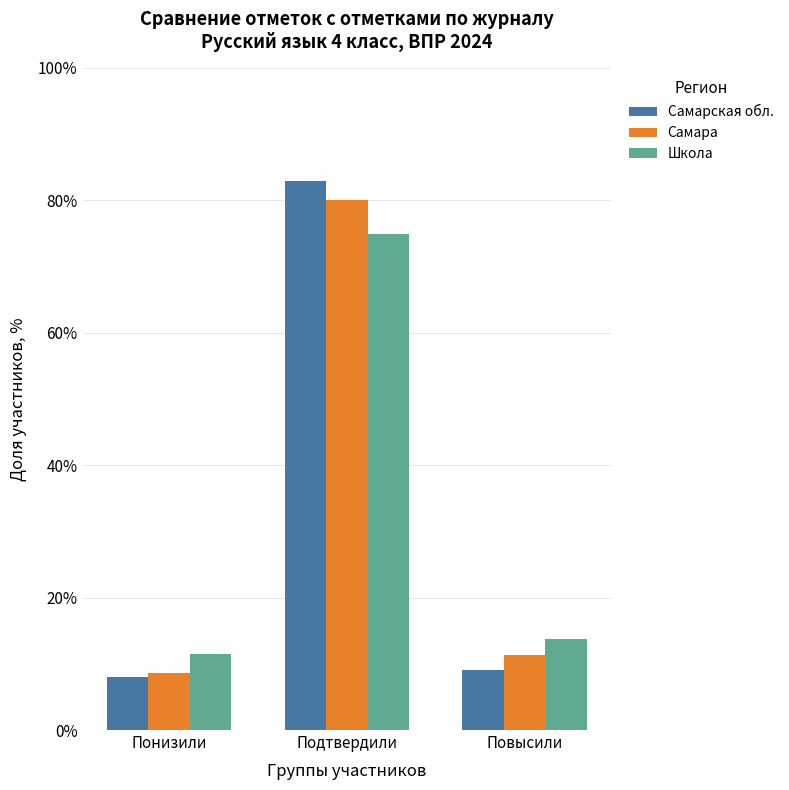

Rank the series by their maximum value, from lowest to highest.

Школа, Самара, Самарская обл.